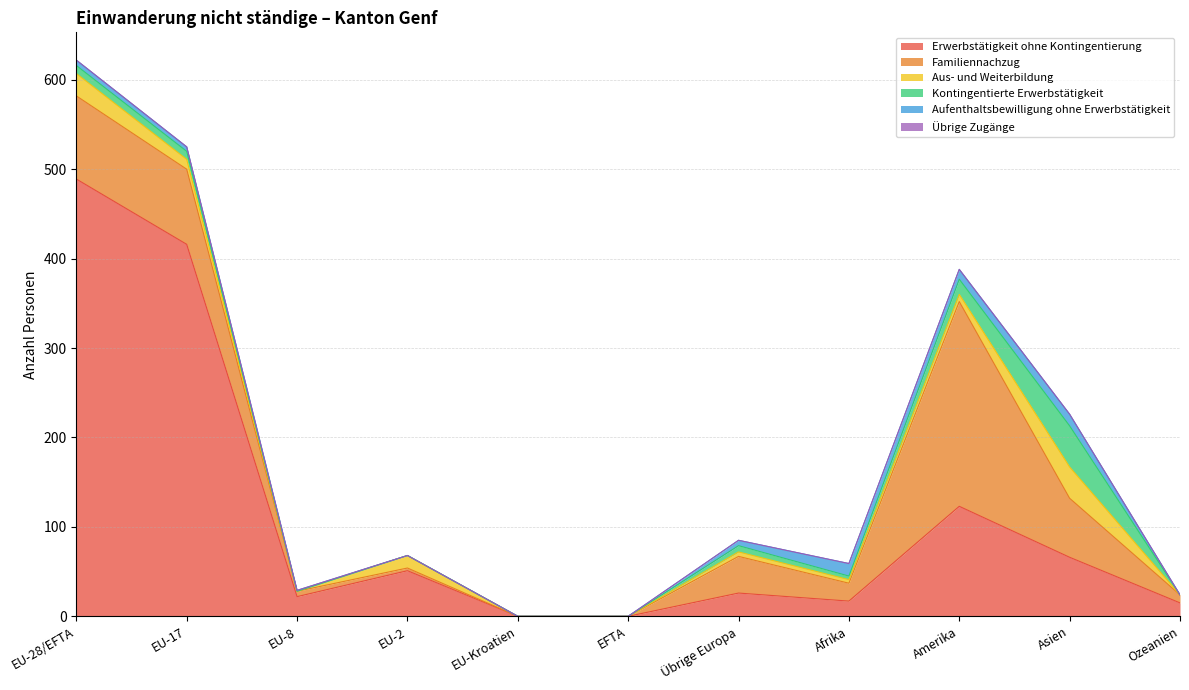

Does the chart display data point markers on the line(s)?

No